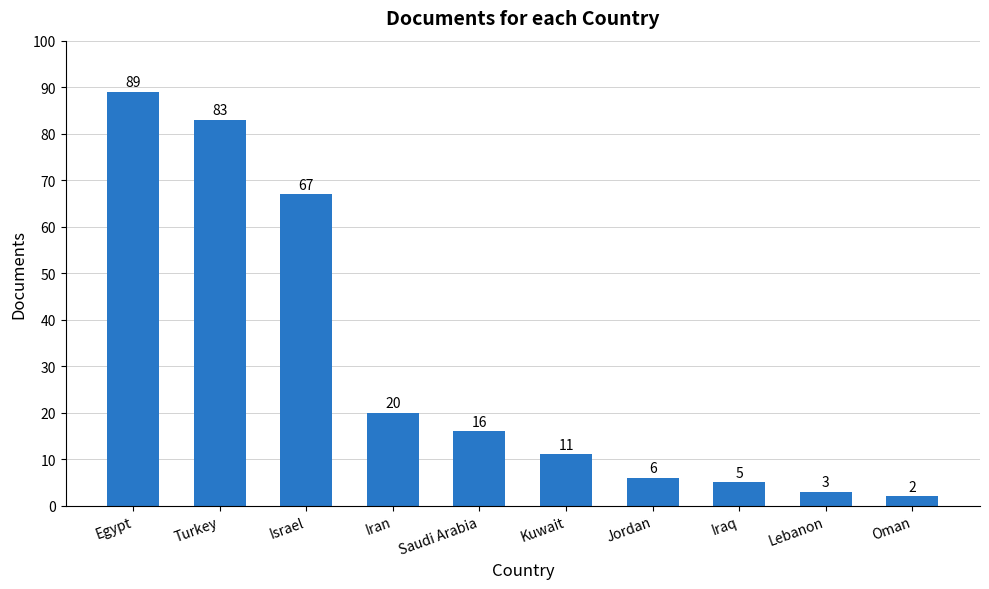

Rank the categories by value from lowest to highest.

Oman, Lebanon, Iraq, Jordan, Kuwait, Saudi Arabia, Iran, Israel, Turkey, Egypt